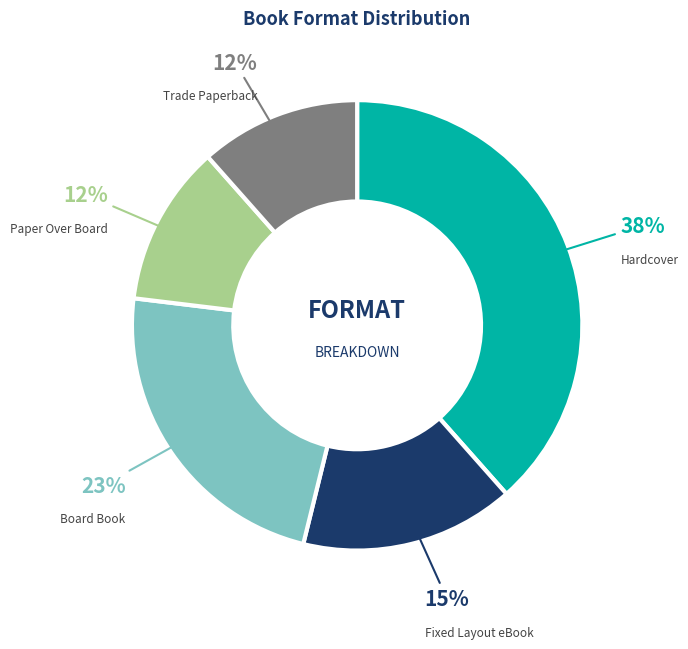

To the nearest percent, what is the average slice percentage?

20%